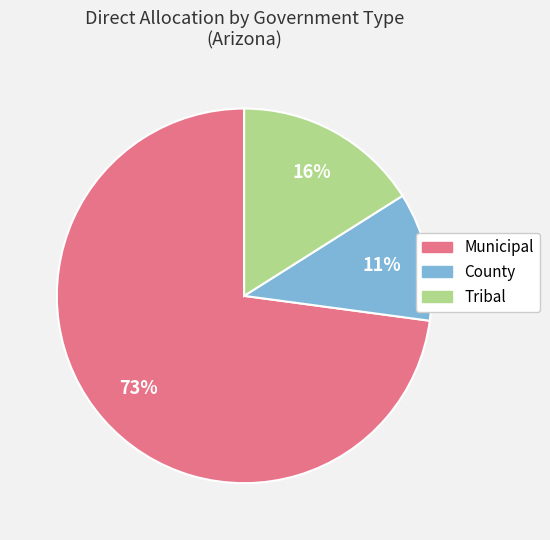

Between County and Tribal, which is larger?

Tribal